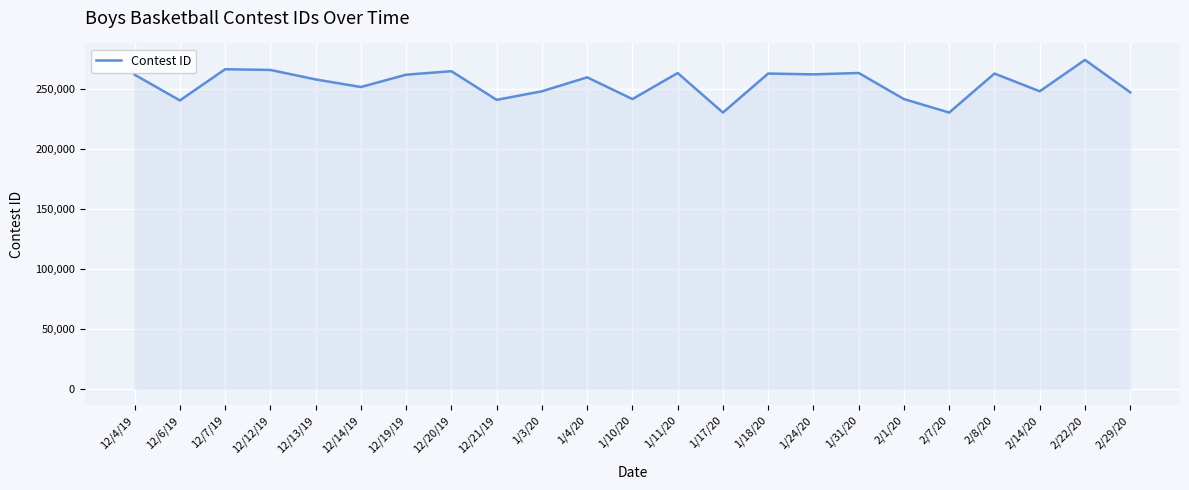

What is the difference between the maximum and minimum values?

43870